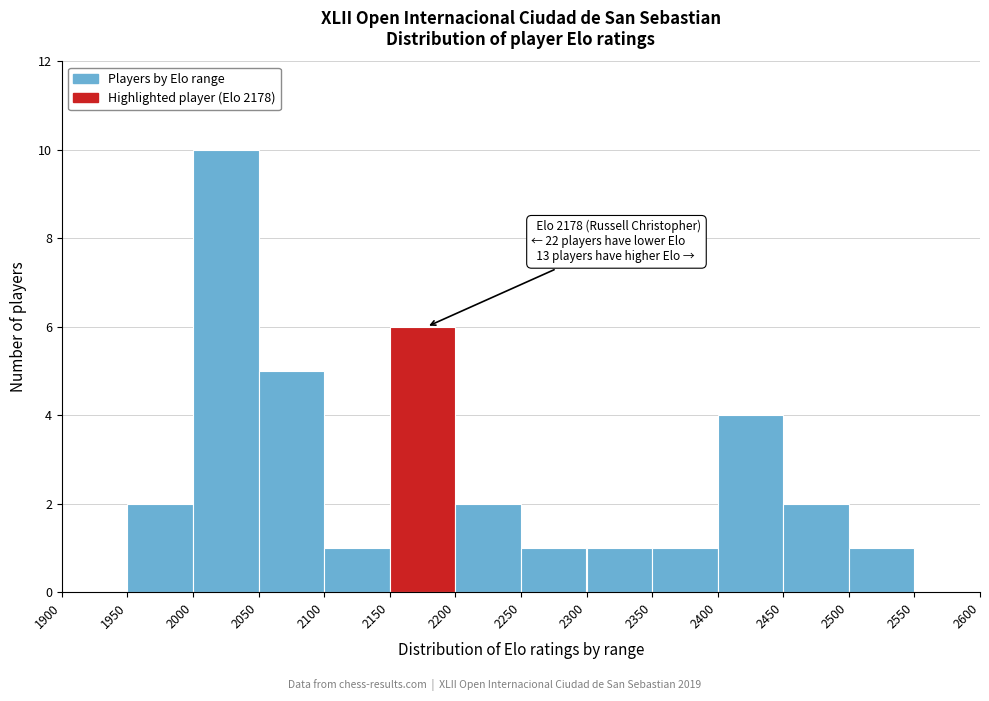

Which range on the x-axis has the tallest bar?

2000 to 2050